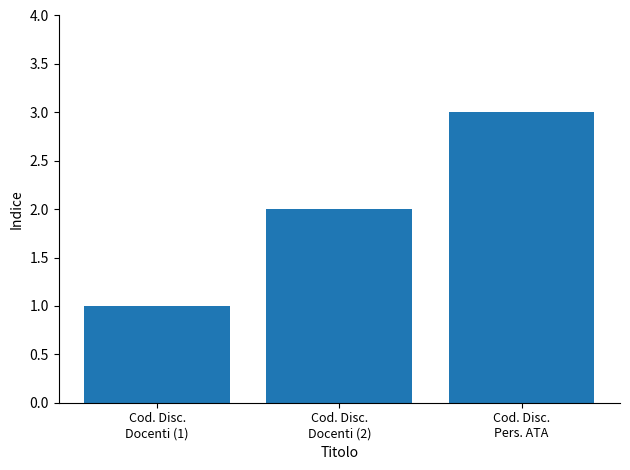

The chart shows a value of 2 at Cod. Disc.
Docenti (2). True or false?

True